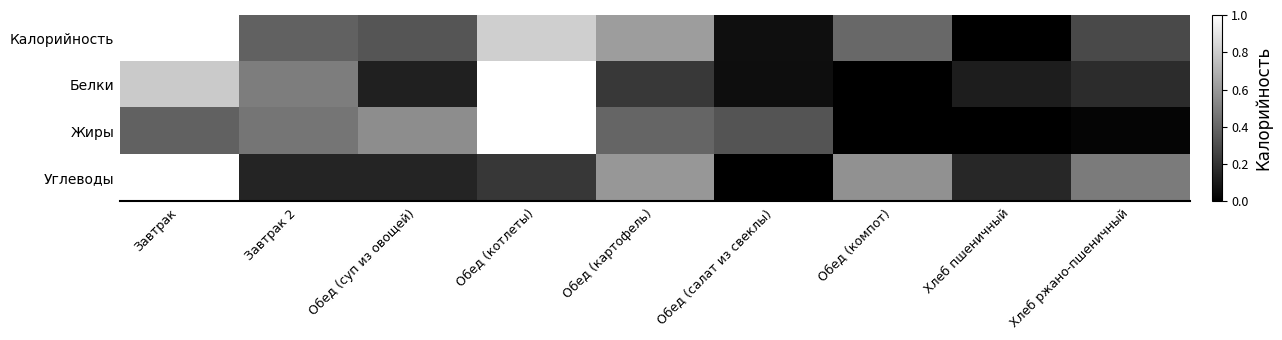

At Хлеб ржано-пшеничный, list the series in order from smallest to largest.

Жиры, Белки, Калорийность, Углеводы